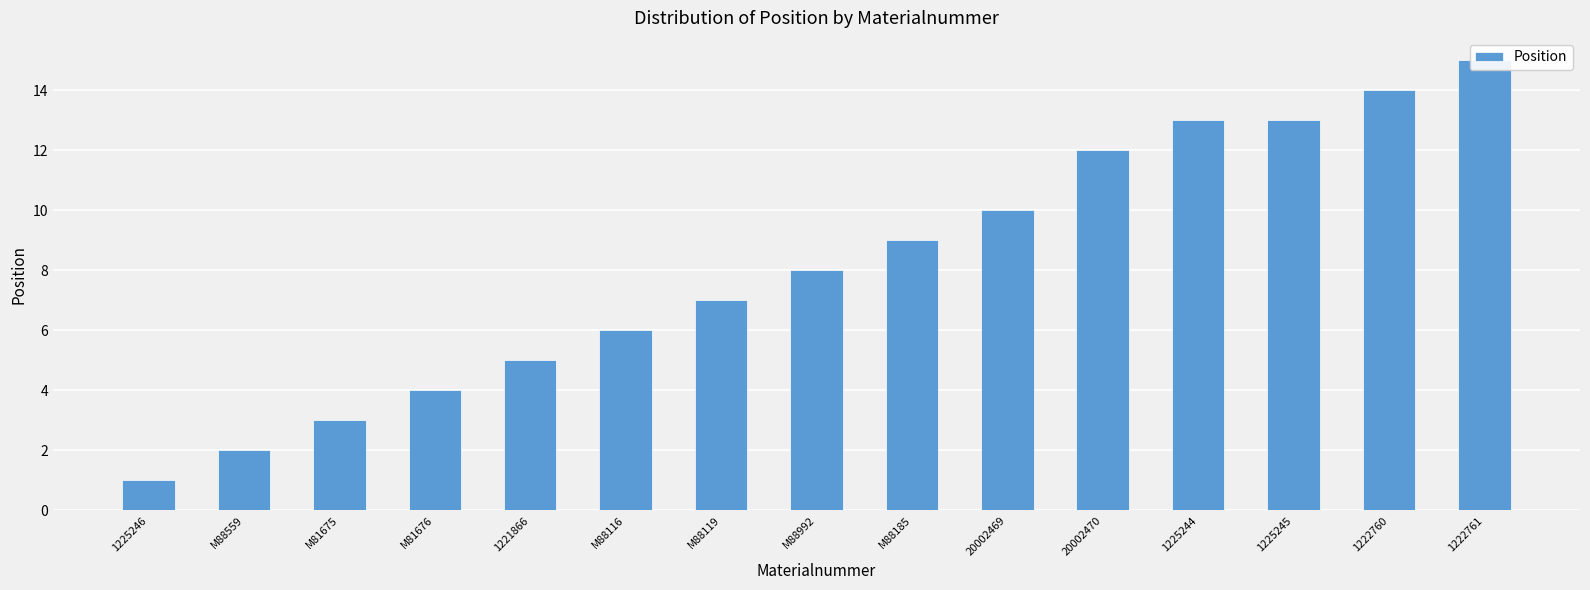

The value at 1225244 is 22. True or false?

False